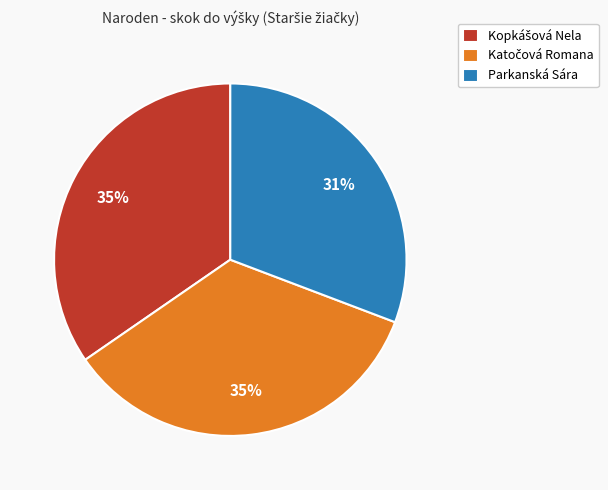

To the nearest percent, what percentage of the pie is Parkanská Sára?

31%